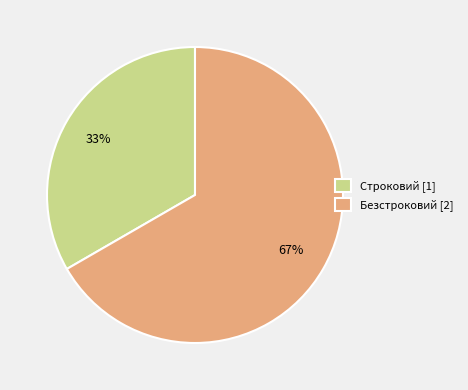

To the nearest percent, what is the combined percentage of Строковий and Безстроковий?

100%